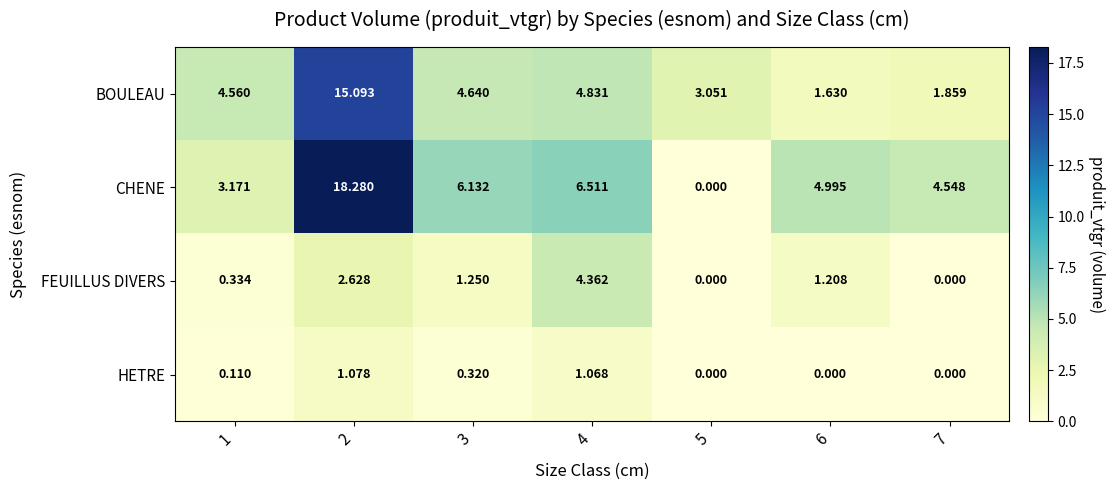

Which series has the largest total across all categories?

CHENE